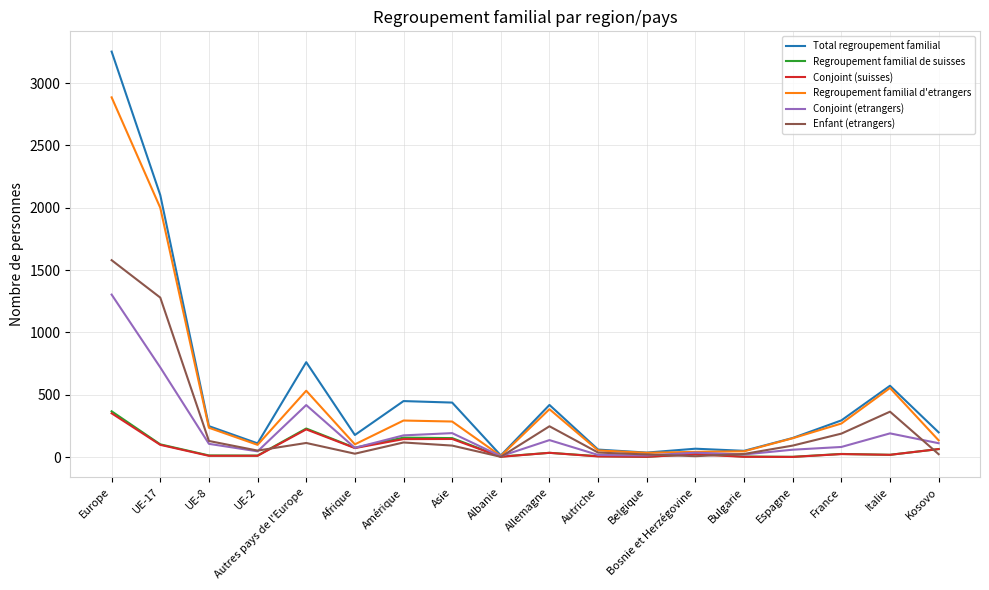

Where is the first local maximum for Conjoint (suisses)?

Autres pays de l'Europe